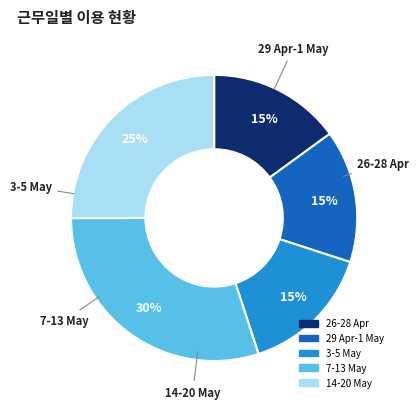

Count the number of slices in the pie.

5